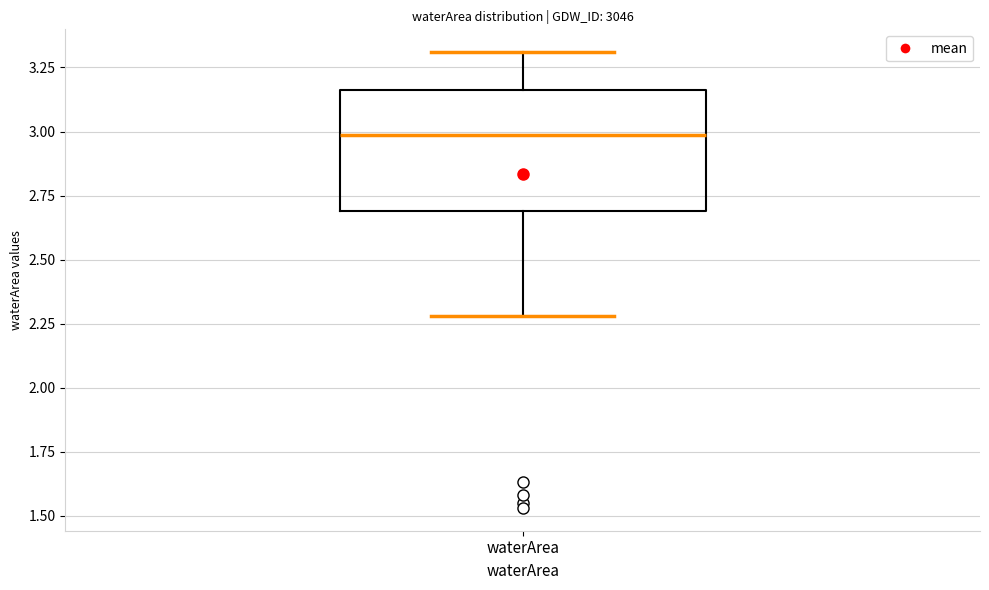

Where does the upper whisker of the box for waterArea end on the y-axis? The values are not printed on the chart, so give them approximately, as read against the axis.

3.30